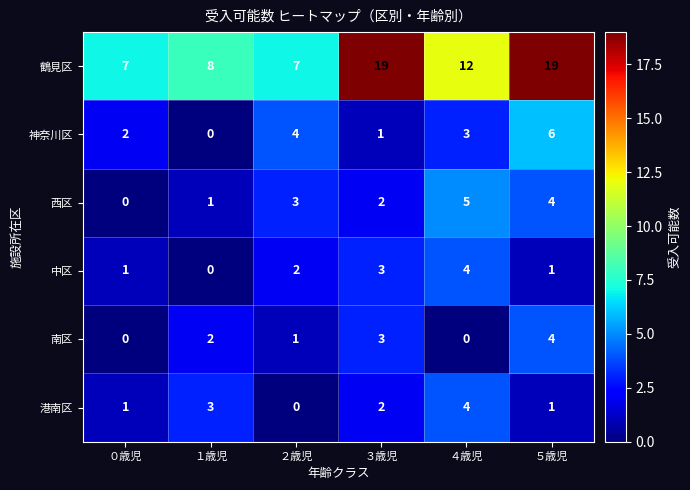

What is the sum of all 神奈川区 values?

16